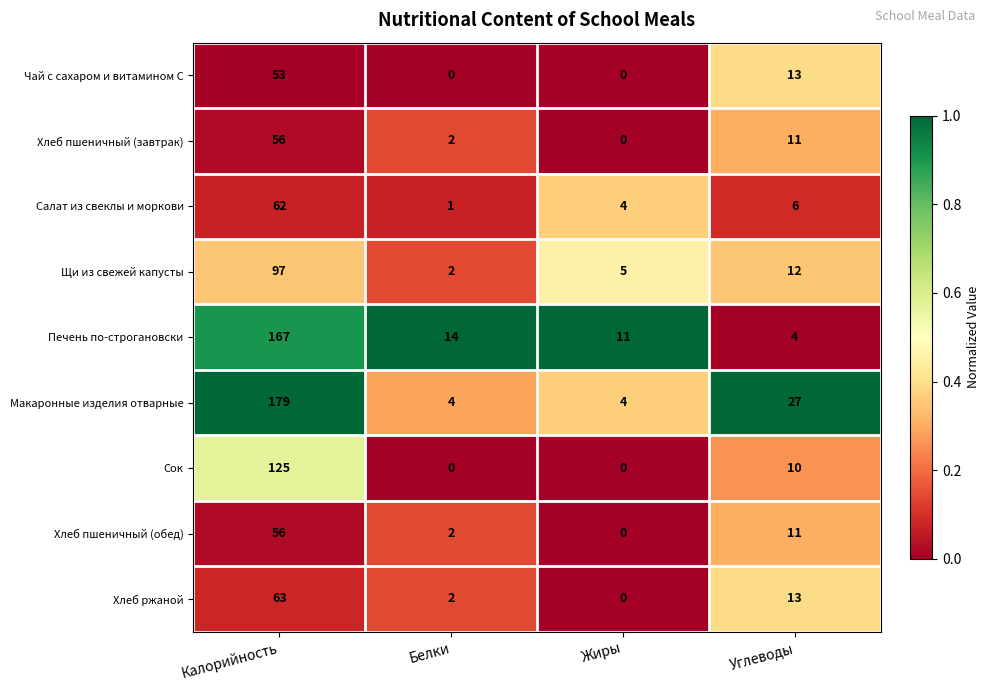

What is the difference between the highest and lowest values at Белки?

14